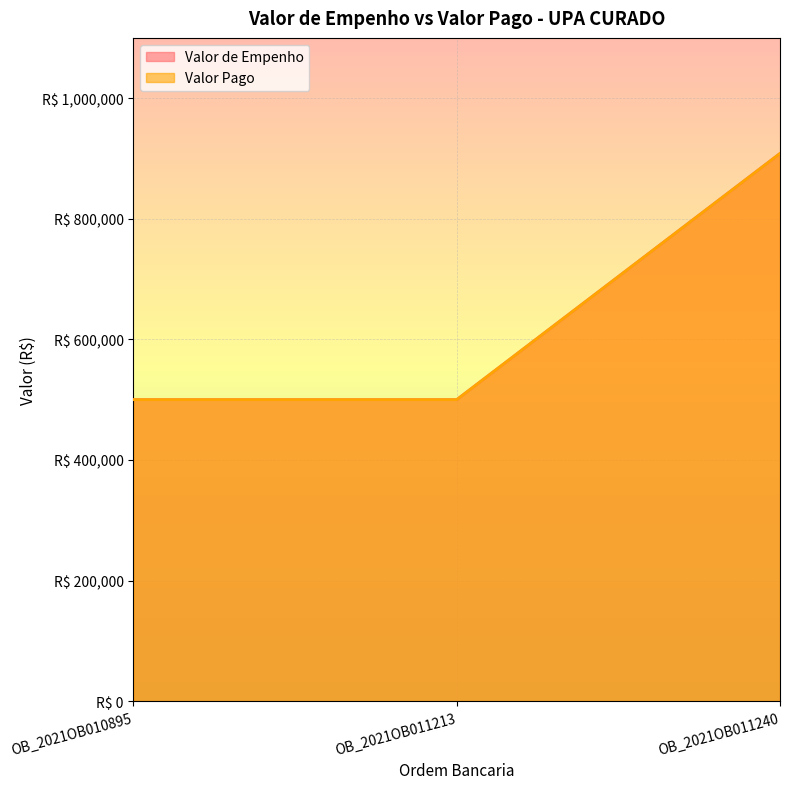

Is it true that Valor de Empenho equals 908372.2 at OB_2021OB011240?

True